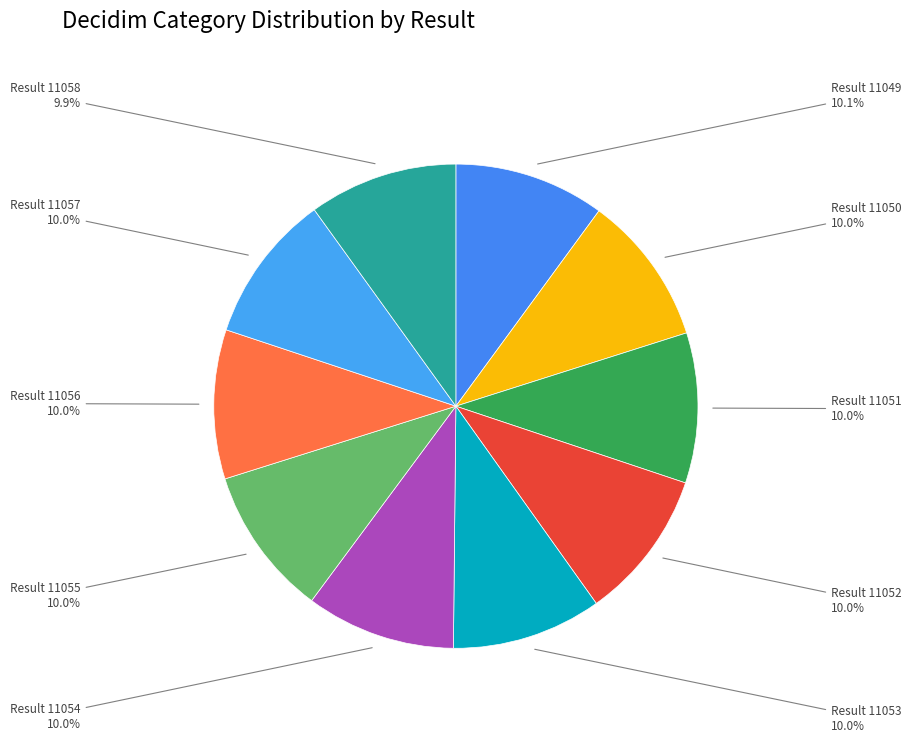

Count the number of slices in the pie.

10